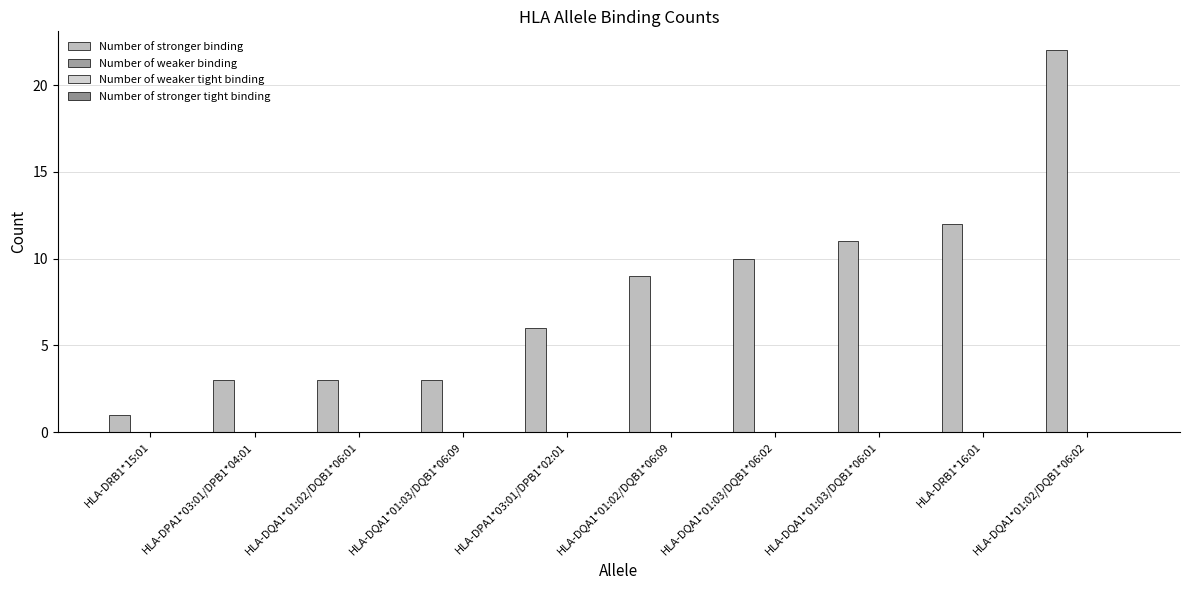

Reading left to right, list all the values displayed in this chart.

Number of stronger binding: HLA-DRB1*15:01=1	HLA-DPA1*03:01/DPB1*04:01=3	HLA-DQA1*01:02/DQB1*06:01=3	HLA-DQA1*01:03/DQB1*06:09=3	HLA-DPA1*03:01/DPB1*02:01=6	HLA-DQA1*01:02/DQB1*06:09=9	HLA-DQA1*01:03/DQB1*06:02=10	HLA-DQA1*01:03/DQB1*06:01=11	HLA-DRB1*16:01=12	HLA-DQA1*01:02/DQB1*06:02=22
Number of weaker binding: HLA-DRB1*15:01=0	HLA-DPA1*03:01/DPB1*04:01=0	HLA-DQA1*01:02/DQB1*06:01=0	HLA-DQA1*01:03/DQB1*06:09=0	HLA-DPA1*03:01/DPB1*02:01=0	HLA-DQA1*01:02/DQB1*06:09=0	HLA-DQA1*01:03/DQB1*06:02=0	HLA-DQA1*01:03/DQB1*06:01=0	HLA-DRB1*16:01=0	HLA-DQA1*01:02/DQB1*06:02=0
Number of weaker tight binding: HLA-DRB1*15:01=0	HLA-DPA1*03:01/DPB1*04:01=0	HLA-DQA1*01:02/DQB1*06:01=0	HLA-DQA1*01:03/DQB1*06:09=0	HLA-DPA1*03:01/DPB1*02:01=0	HLA-DQA1*01:02/DQB1*06:09=0	HLA-DQA1*01:03/DQB1*06:02=0	HLA-DQA1*01:03/DQB1*06:01=0	HLA-DRB1*16:01=0	HLA-DQA1*01:02/DQB1*06:02=0
Number of stronger tight binding: HLA-DRB1*15:01=0	HLA-DPA1*03:01/DPB1*04:01=0	HLA-DQA1*01:02/DQB1*06:01=0	HLA-DQA1*01:03/DQB1*06:09=0	HLA-DPA1*03:01/DPB1*02:01=0	HLA-DQA1*01:02/DQB1*06:09=0	HLA-DQA1*01:03/DQB1*06:02=0	HLA-DQA1*01:03/DQB1*06:01=0	HLA-DRB1*16:01=0	HLA-DQA1*01:02/DQB1*06:02=0